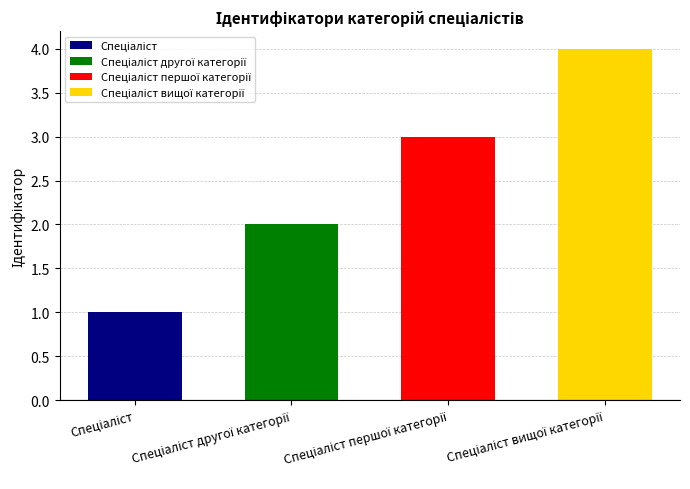

What position from the right is Спеціаліст?

4